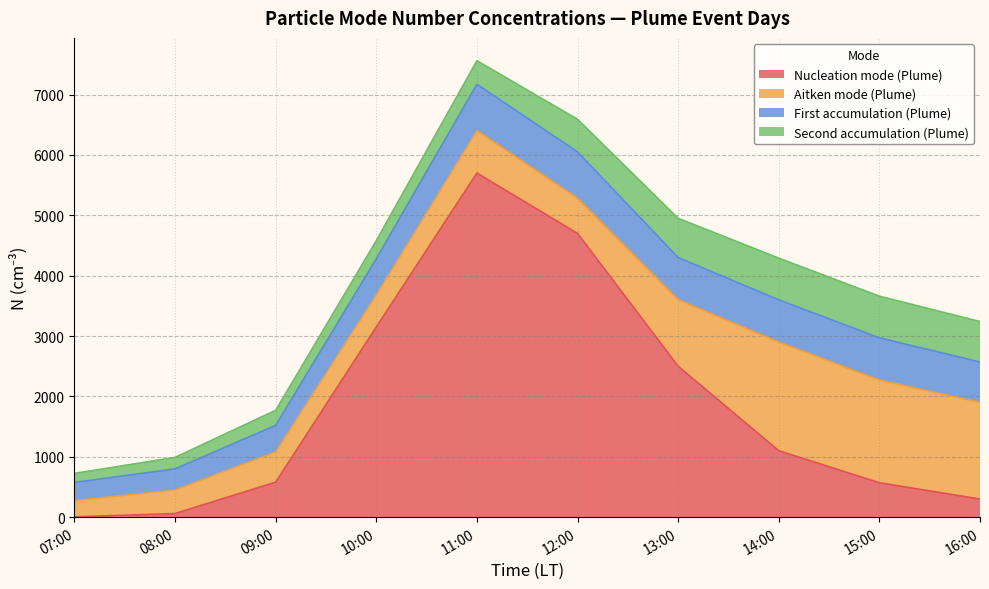

The Nucleation mode (Plume) series shows 5 at 07:00. True or false?

True